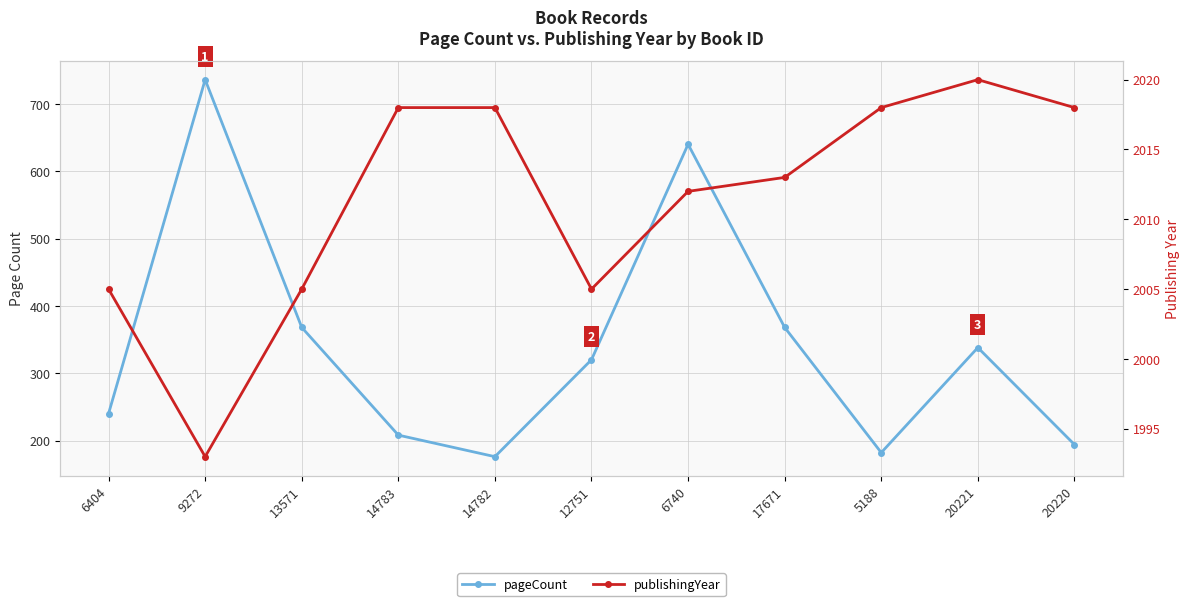

What is the total value across all series at 9272?

2729